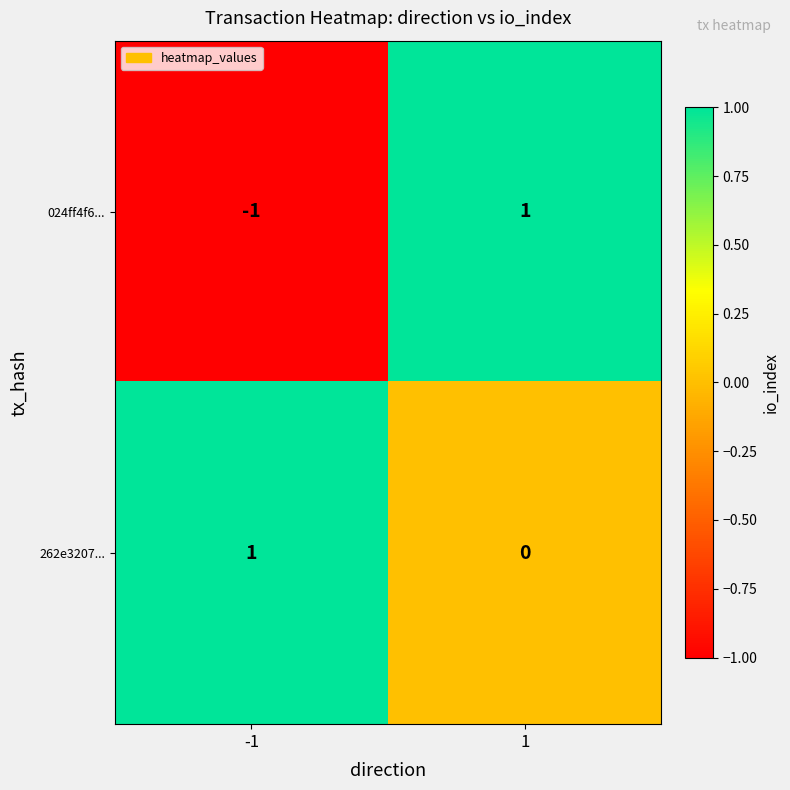

Between -1 and 1, which series saw the biggest shift?

024ff4f6...